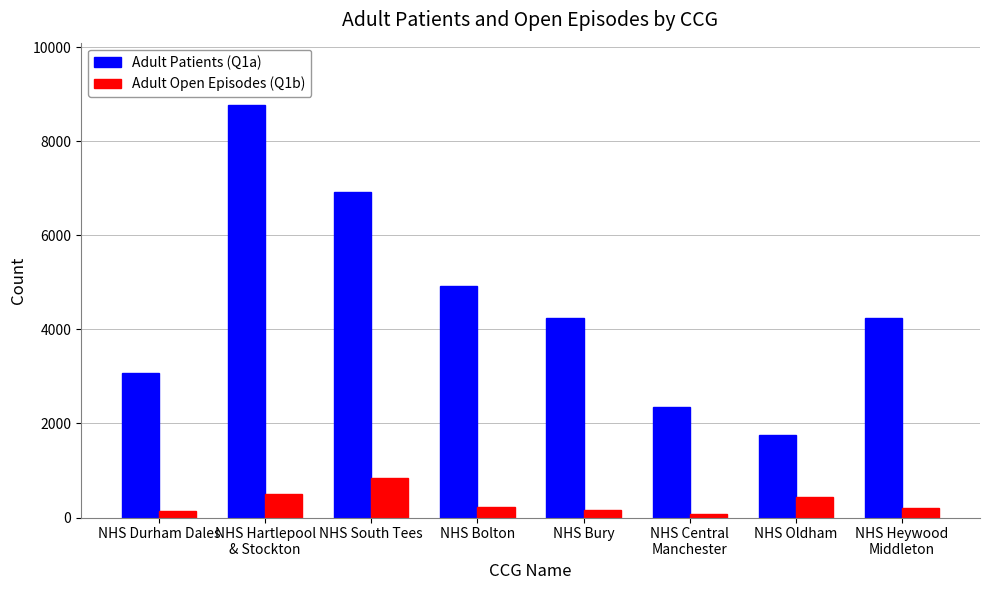

How many series are shown in this chart?

2